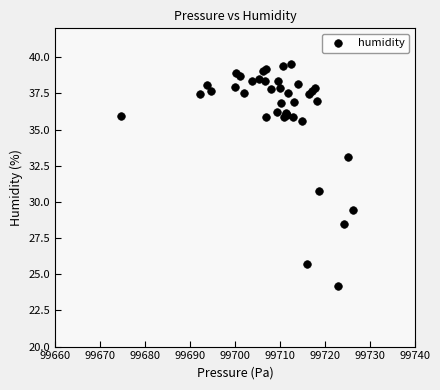

What Y value in the scatter plot is closest to 31?

30.7